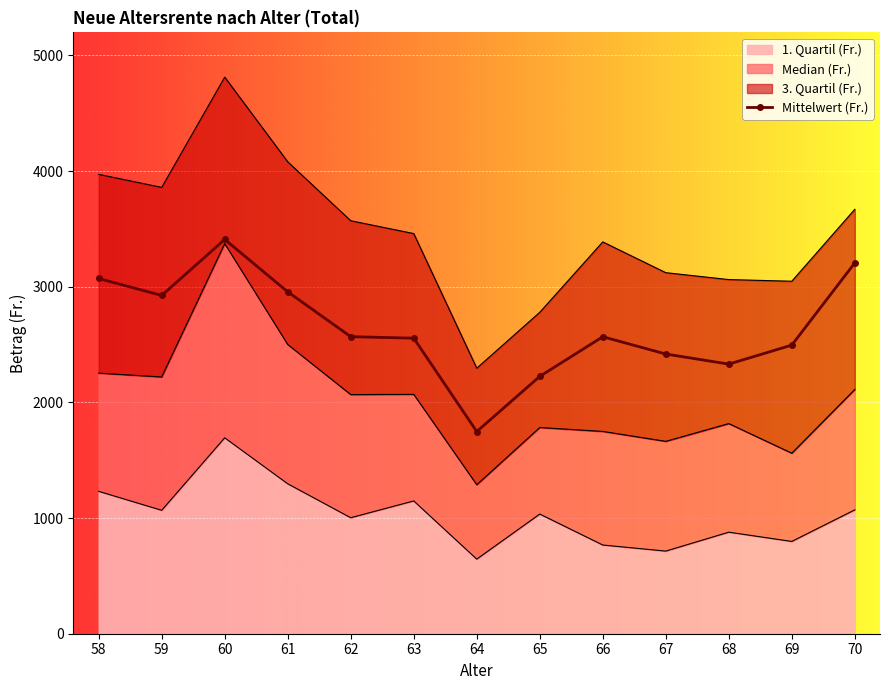

Reading left to right, what are all the values shown in this chart?

3071.7	2924.9	3409.4	2956.4	2568.6	2555.6	1748.4	2225.1	2568.1	2418.6	2331.4	2495.6	3206.6